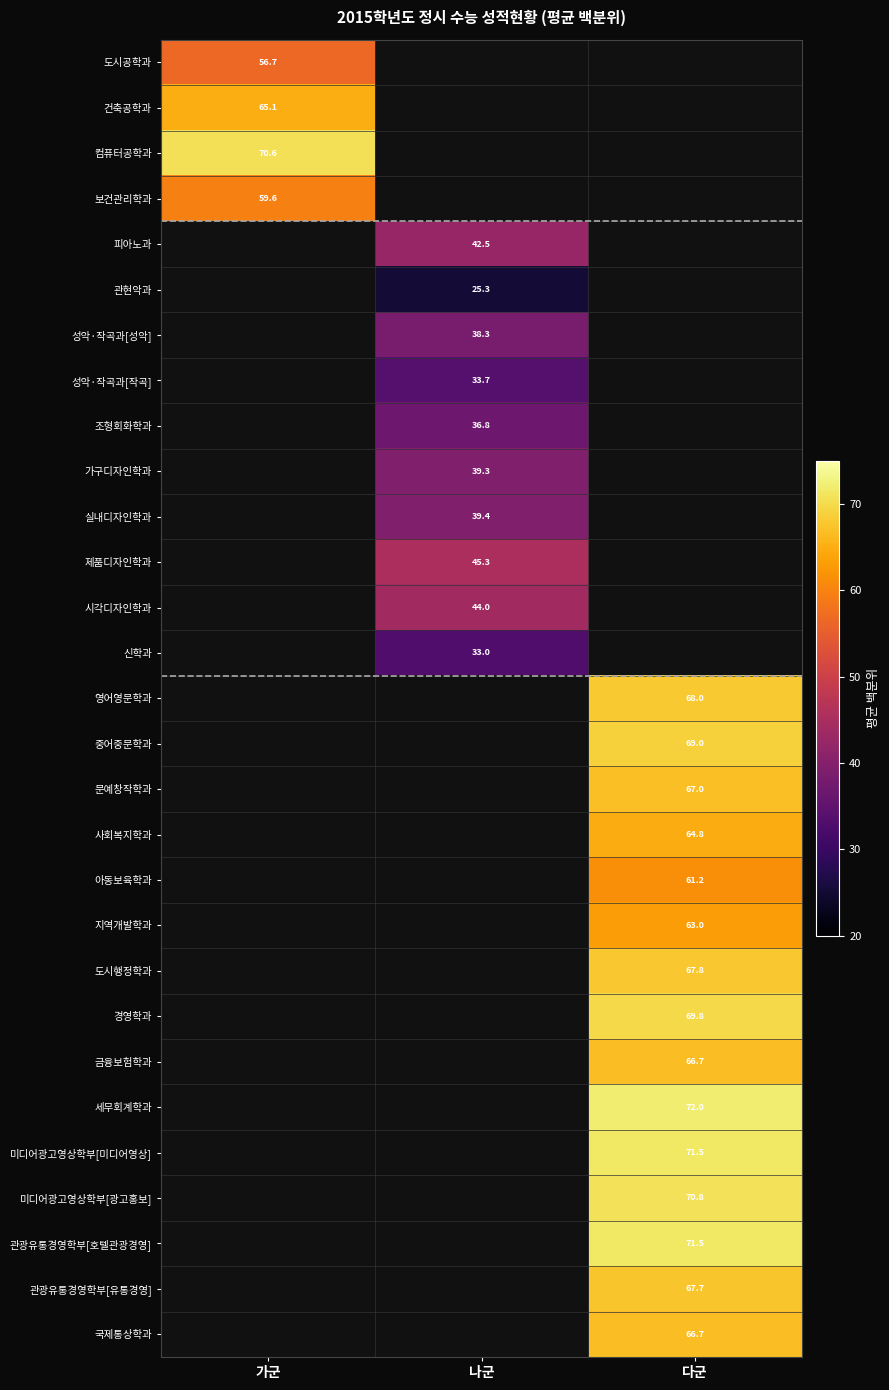

What is the minimum value shown in the chart?

25.3